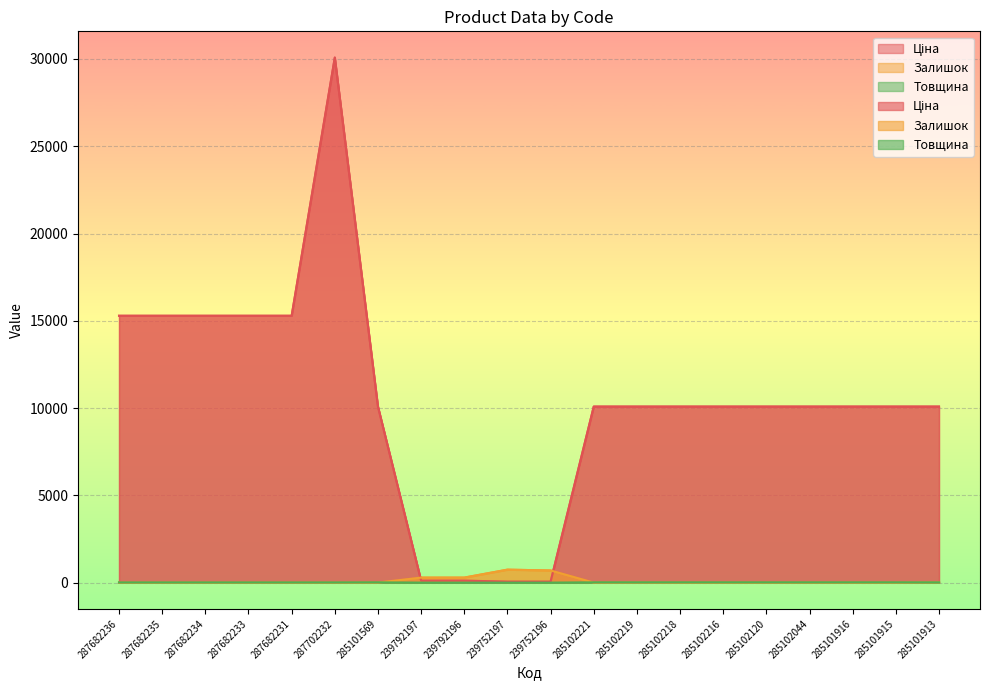

At which label does Ціна first exceed 10085?

287682236